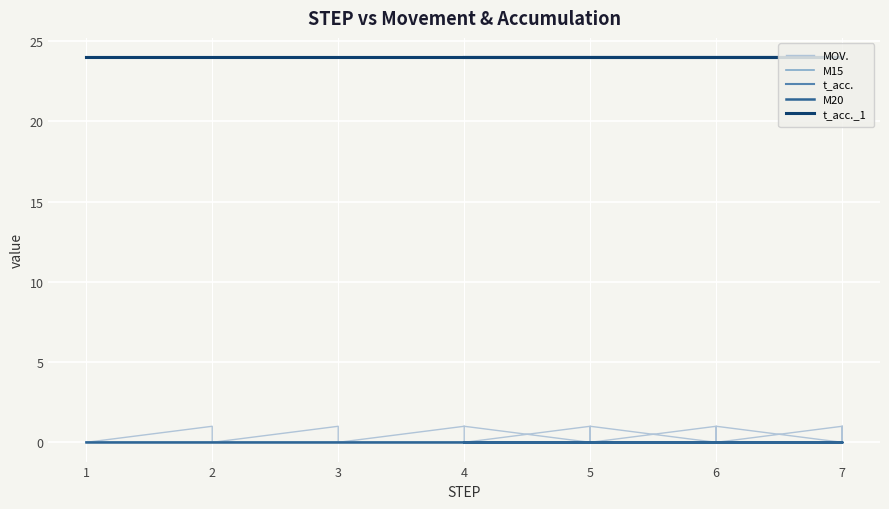

Between 3 and 7, which series saw the biggest shift?

MOV.